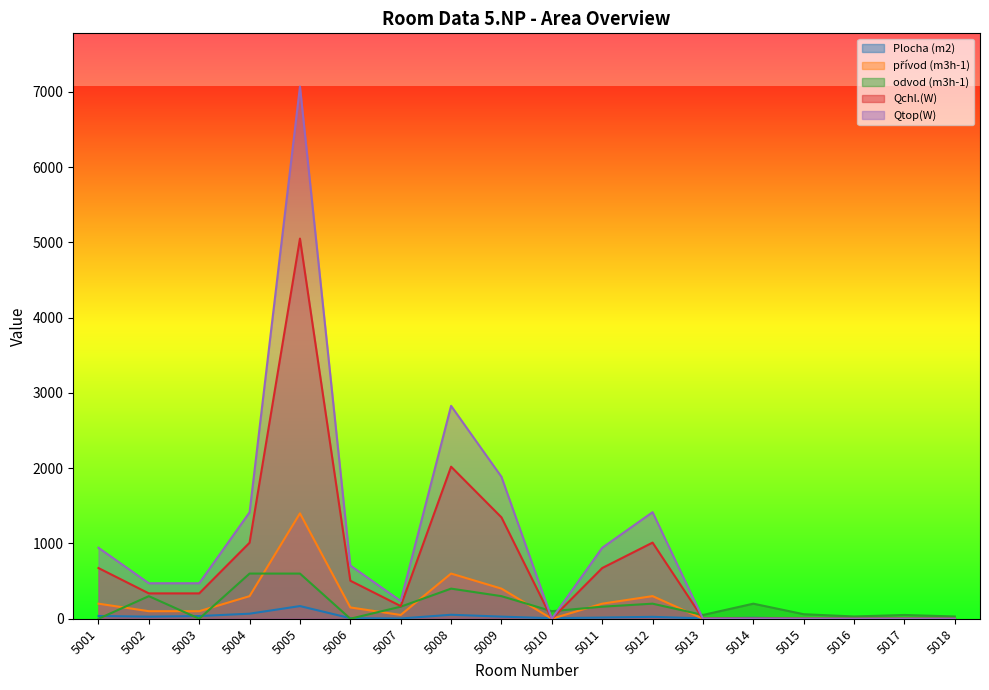

Count the number of categories in the chart.

18